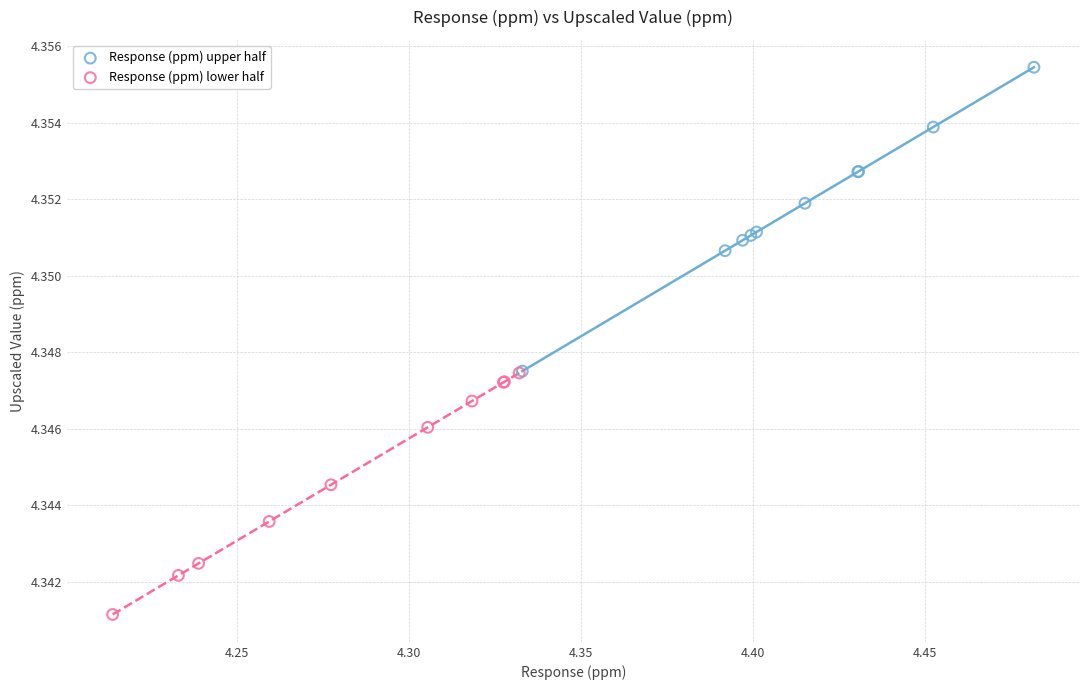

Which series has the widest spread of Y values?

Response (ppm) upper half